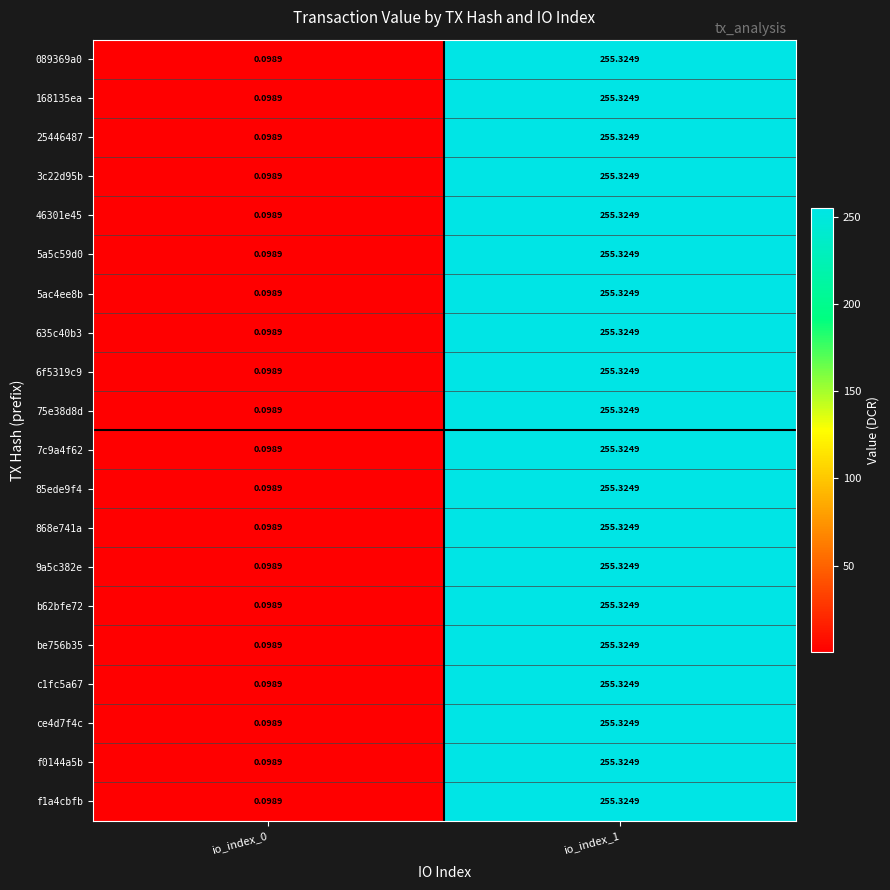

Count the number of categories in the chart.

2